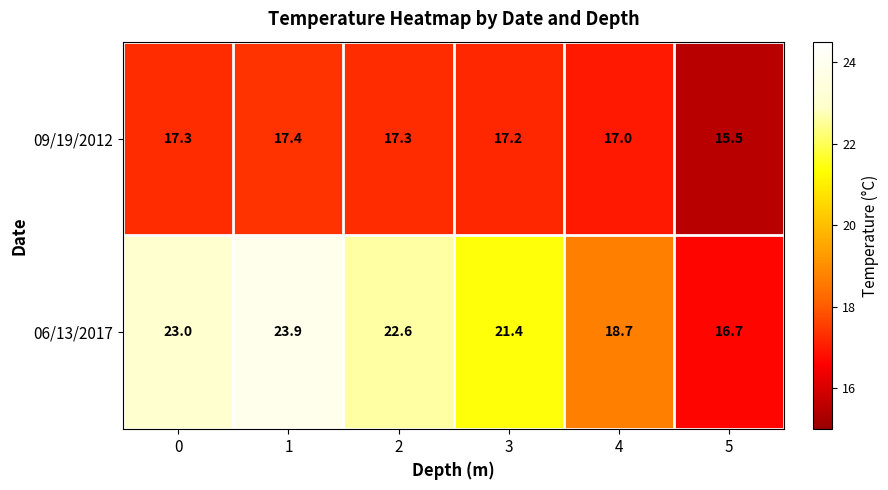

What is the smallest value displayed?

15.5